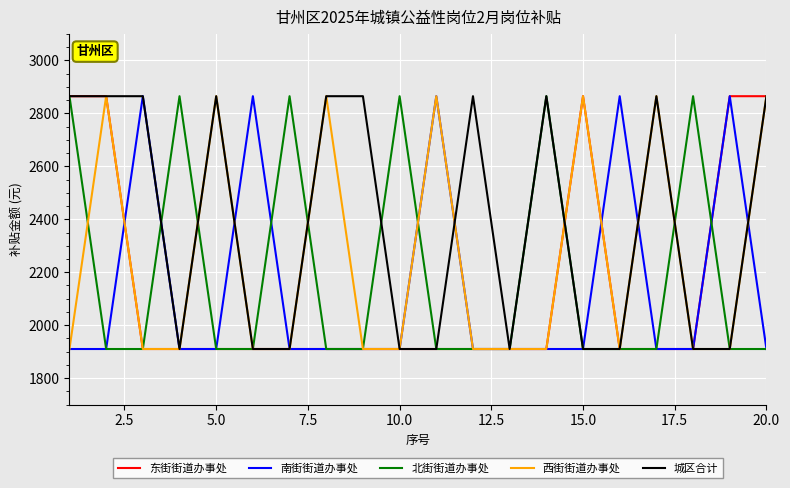

Which series has the largest total across all categories?

城区合计